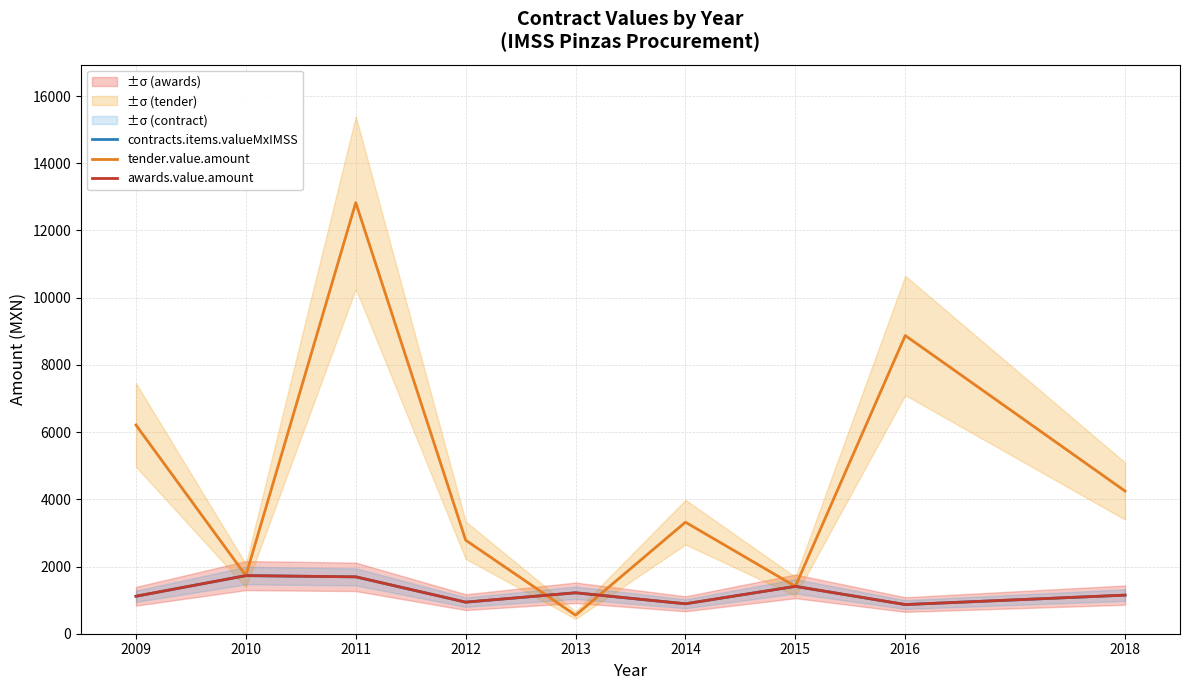

In awards.value.amount, how many points are higher than both neighbors (excluding endpoints)?

3